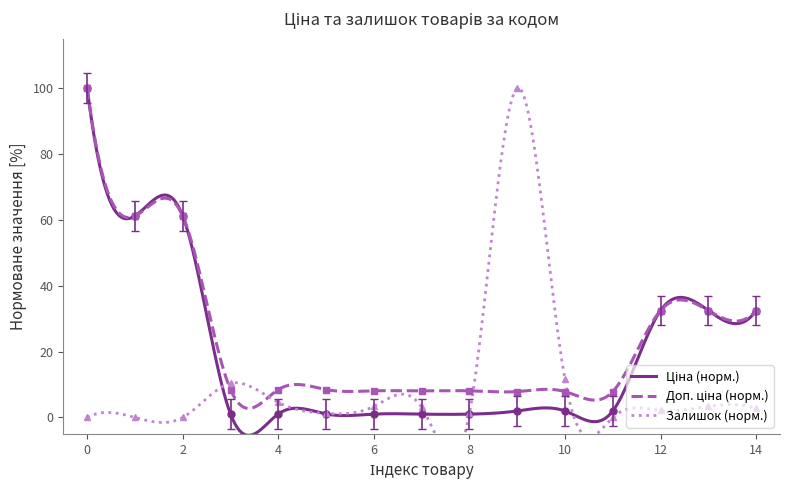

At how many categories does at least one series exceed 96?

2